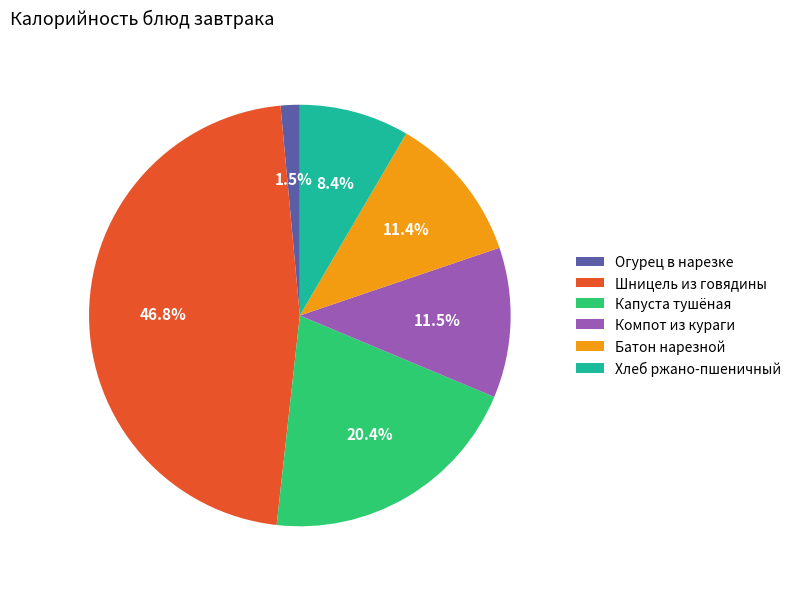

To the nearest percent, what is the difference between the Огурец в нарезке and Компот из кураги slice percentages?

10%